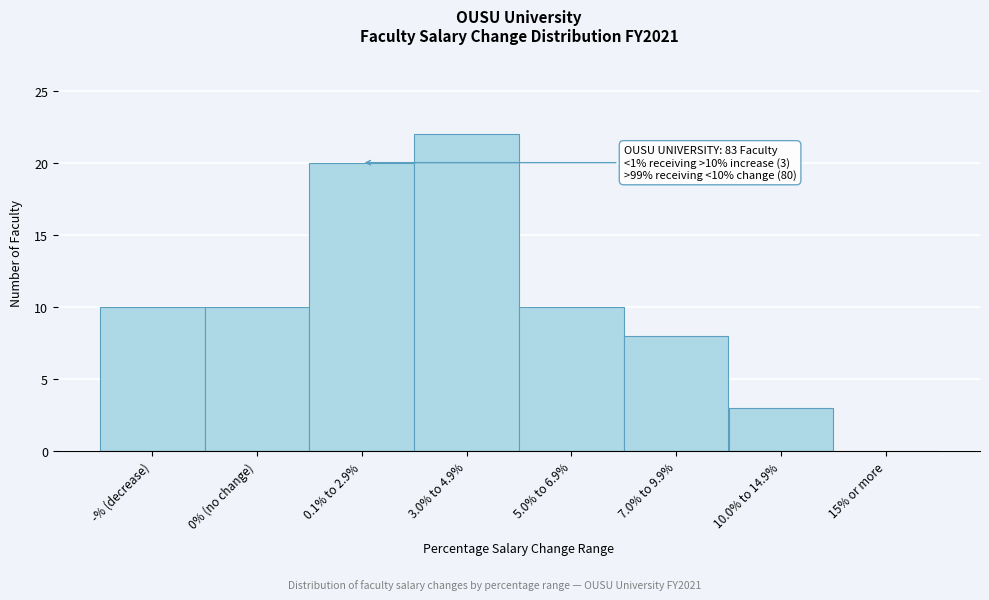

Reading left to right, extract all data points from this chart.

-% (decrease)=10	0% (no change)=10	0.1% to 2.9%=20	3.0% to 4.9%=22	5.0% to 6.9%=10	7.0% to 9.9%=8	10.0% to 14.9%=3	15% or more=0